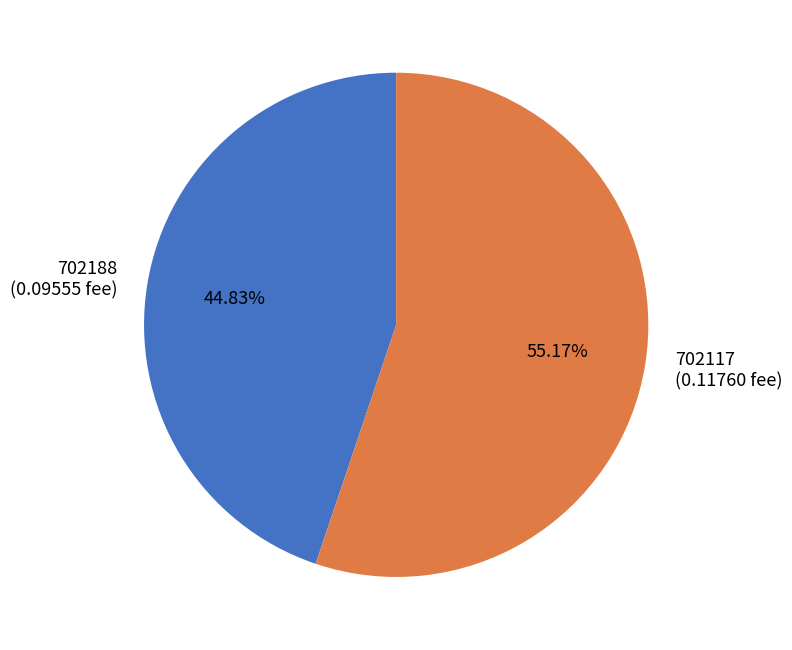

To the nearest percent, what percentage of the pie is 702188?

45%